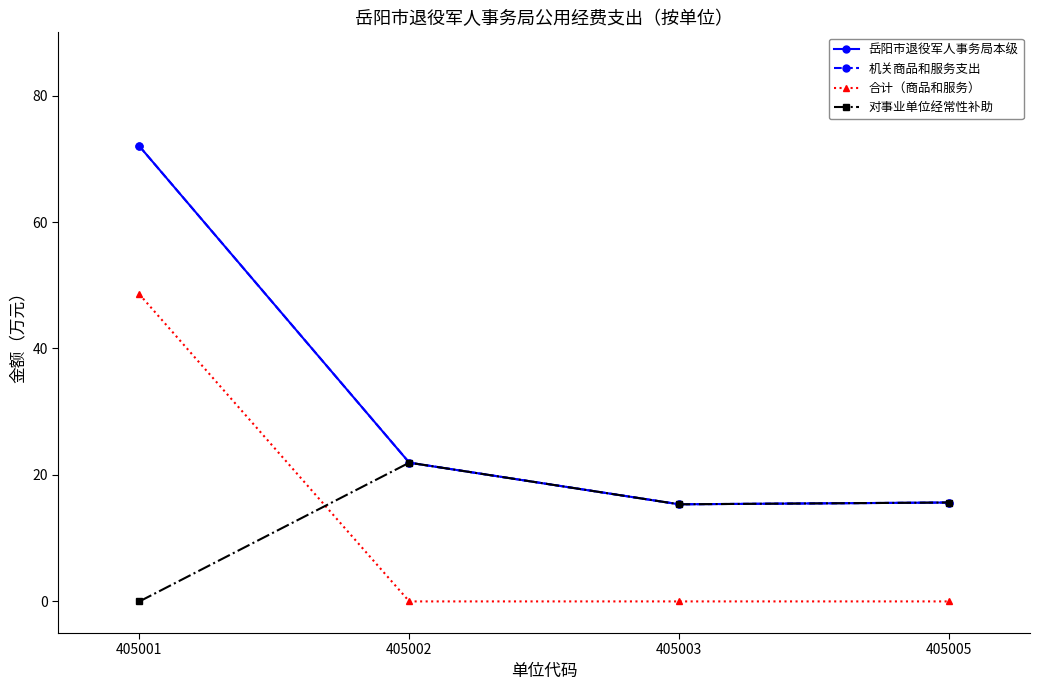

Does the chart have visible grid lines?

No